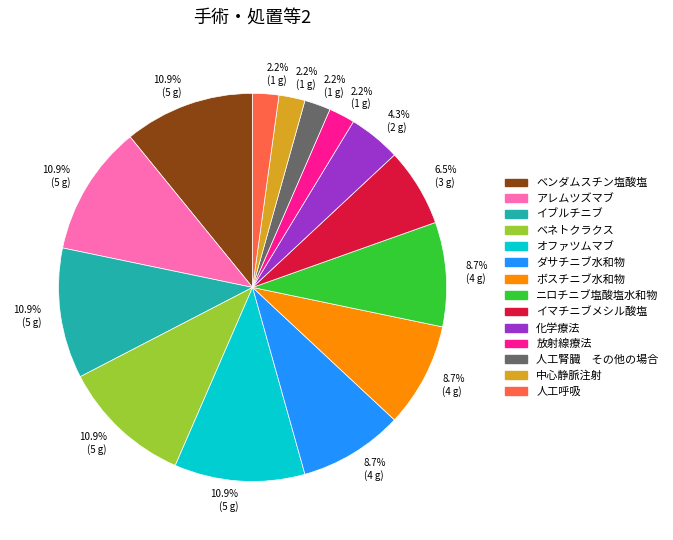

What percentage do アレムツズマブ and ボスチニブ水和物 together represent?

19.6%